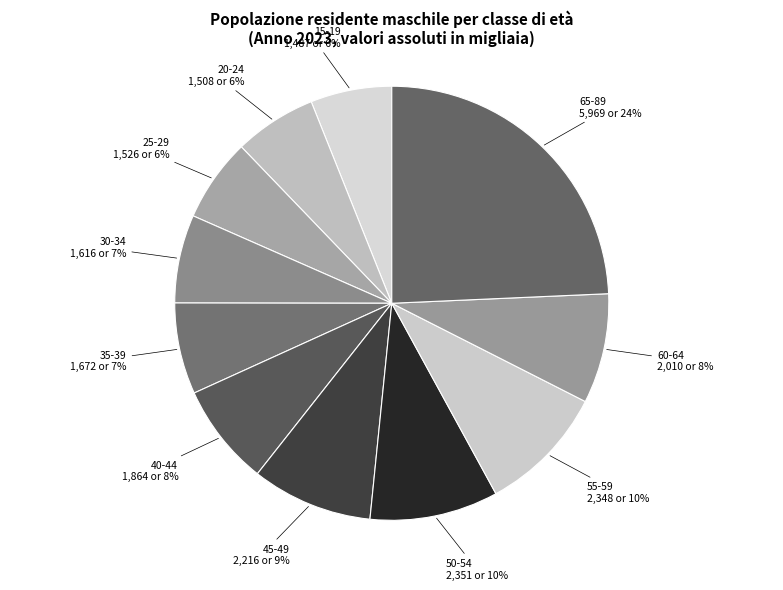

Do 35-39 and 60-64 together represent more than half of the pie?

No